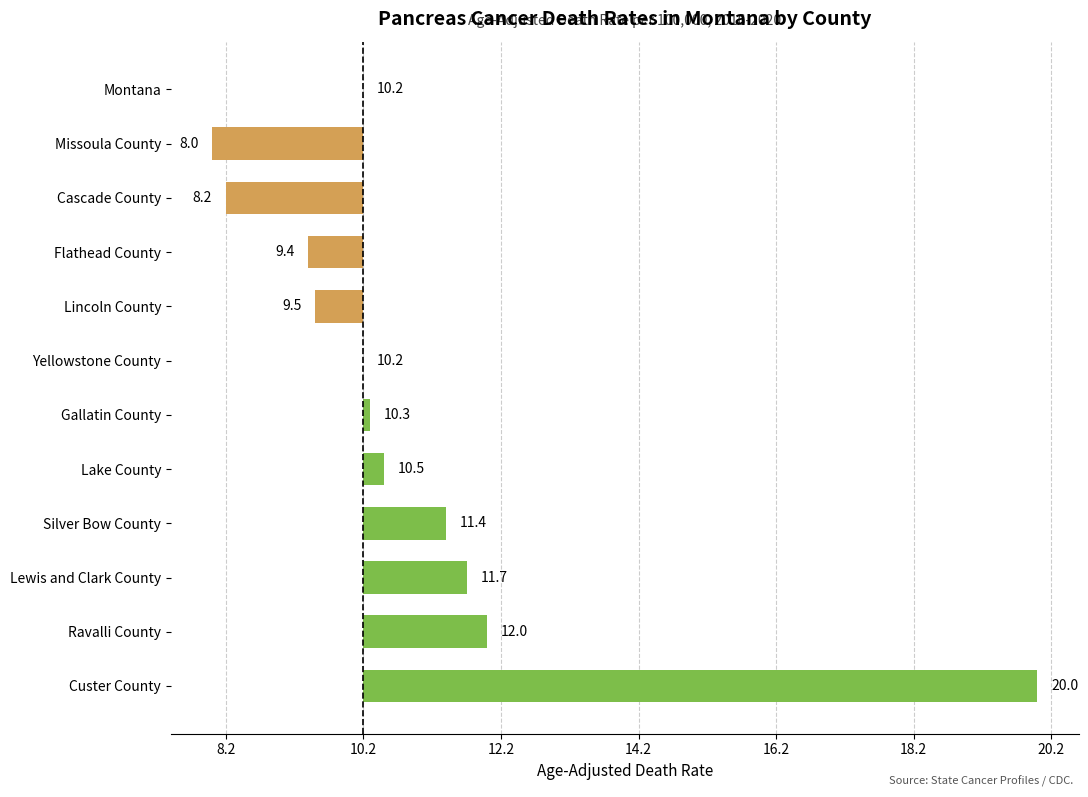

Are the bars grouped side by side (vs. stacked)?

No